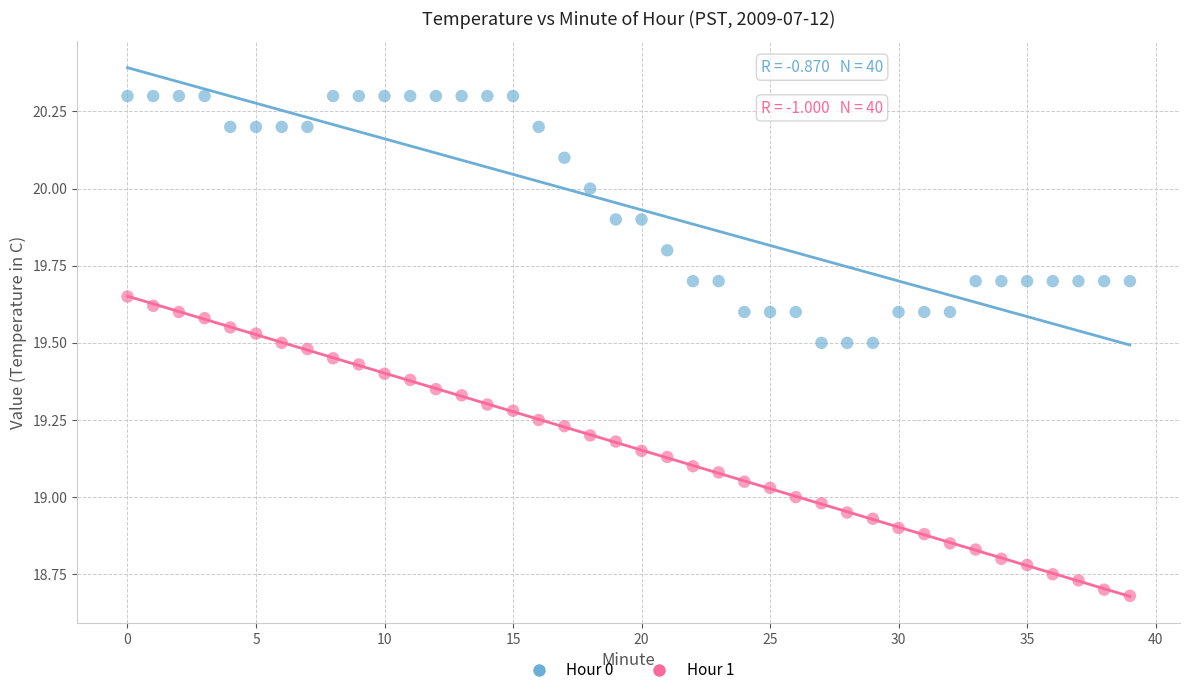

Which series has the widest spread of Y values?

Hour 1